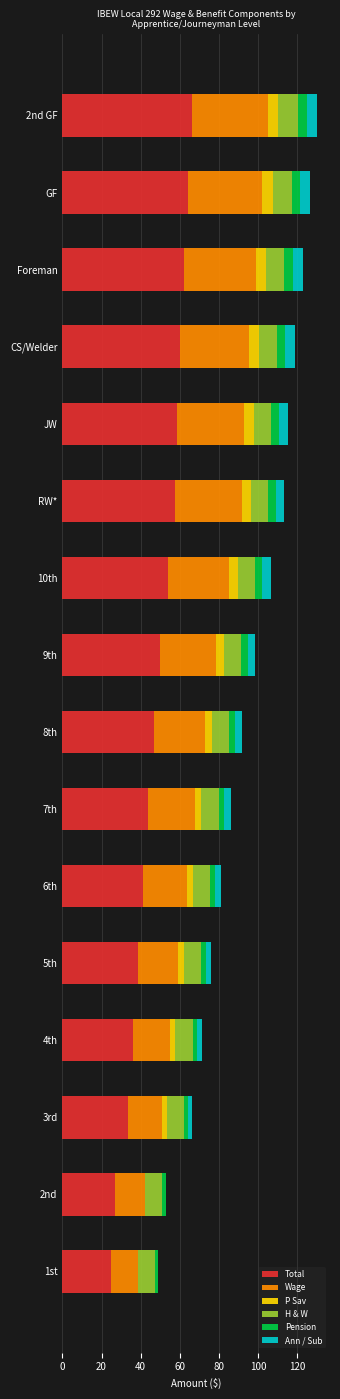

How many data points does each series have?

16